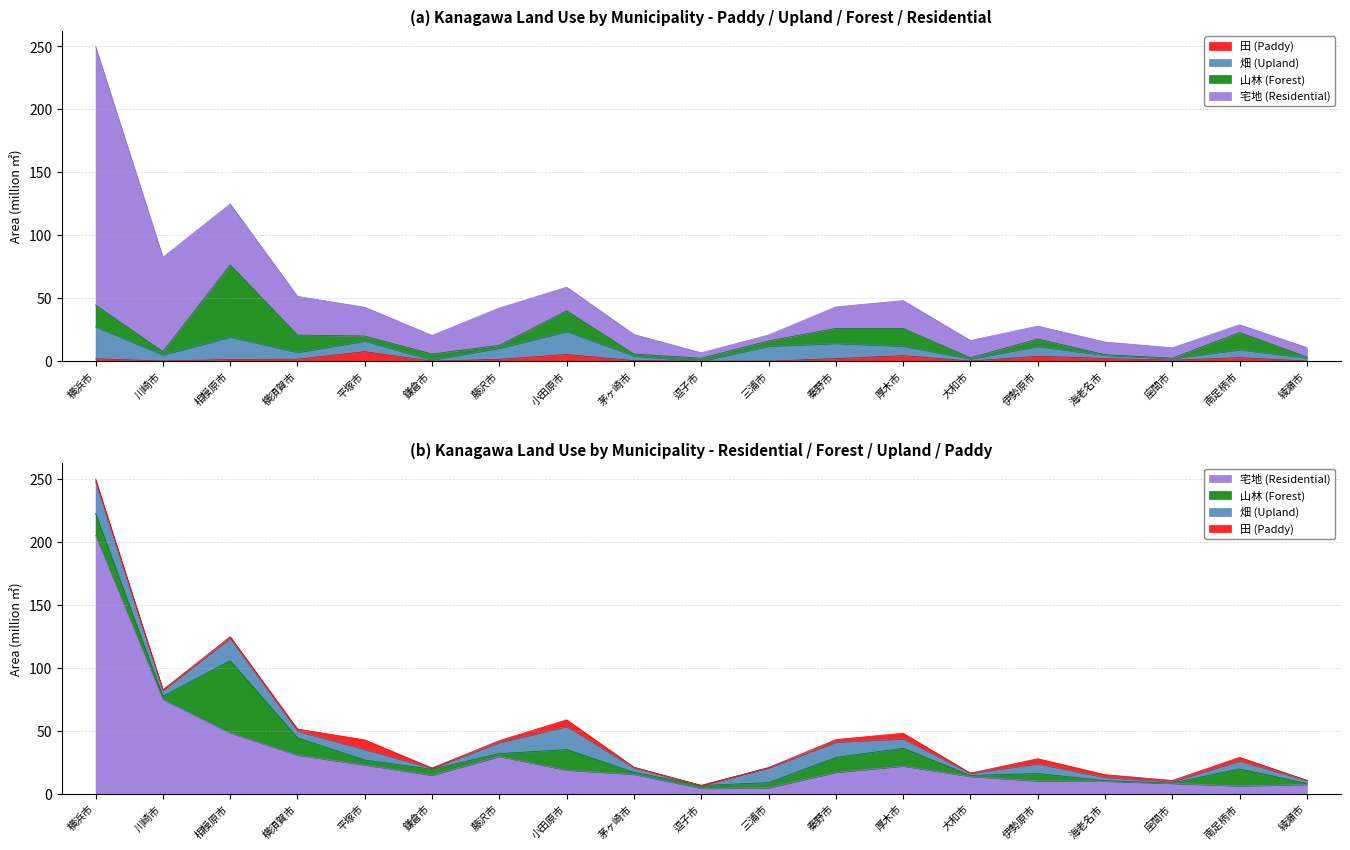

The value of 宅地 (Residential) at 厚木市 is 22.1. True or false?

True